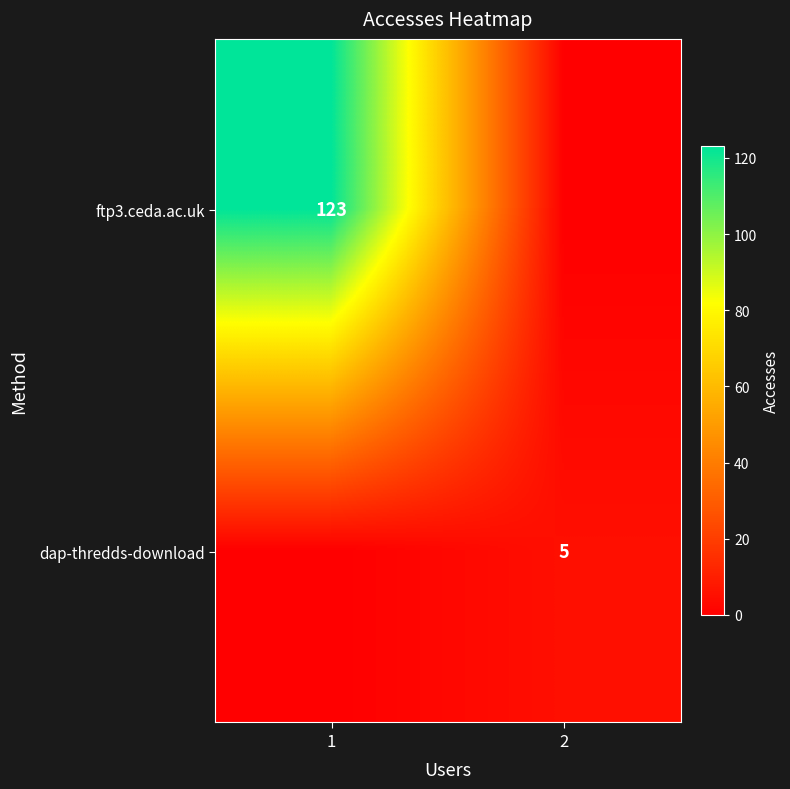

Is the value of dap-thredds-download at 2 greater than the value of ftp3.ceda.ac.uk at 1?

No